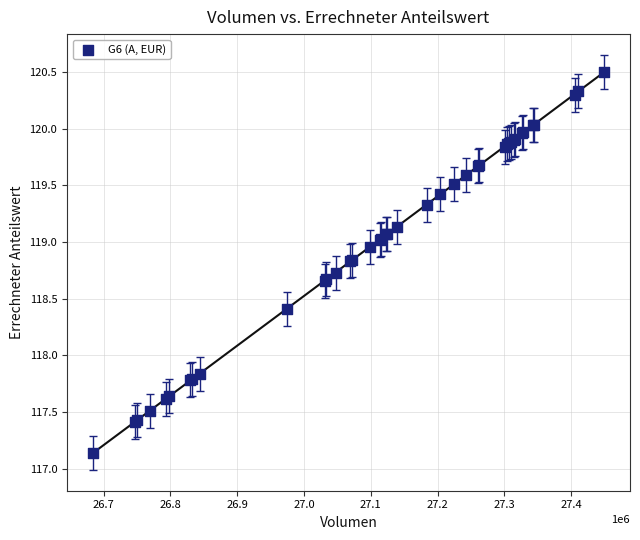

What Y value in the scatter plot is closest to 118?

117.8